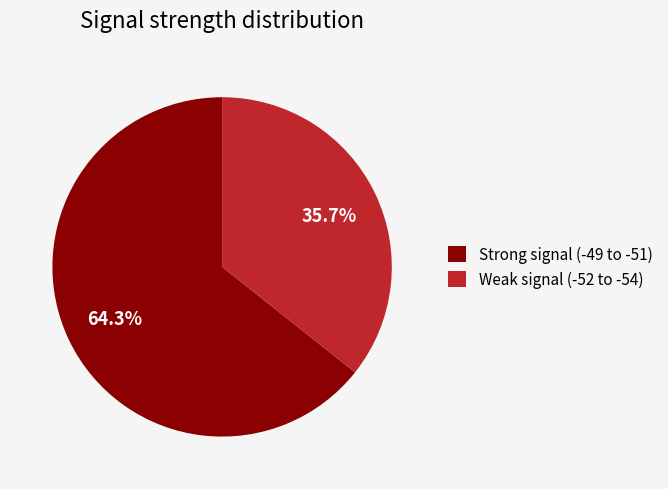

Is there any slice that represents more than half of the pie?

Yes